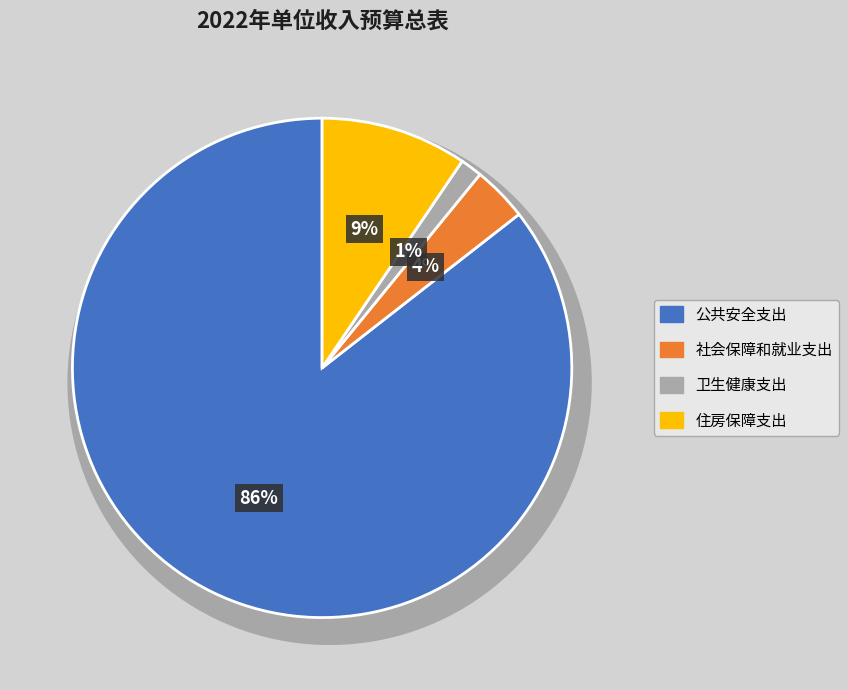

Does 社会保障和就业支出 account for over 50% of the chart?

No